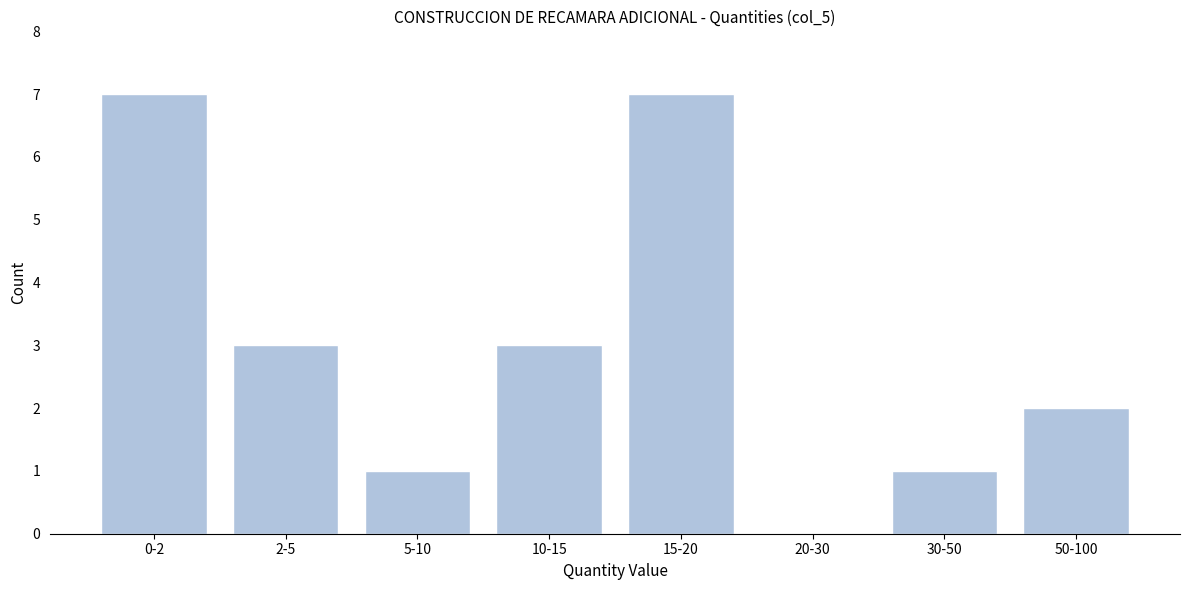

Reading left to right, transcribe all the data shown in this chart.

0-2=7	2-5=3	5-10=1	10-15=3	15-20=7	20-30=0	30-50=1	50-100=2